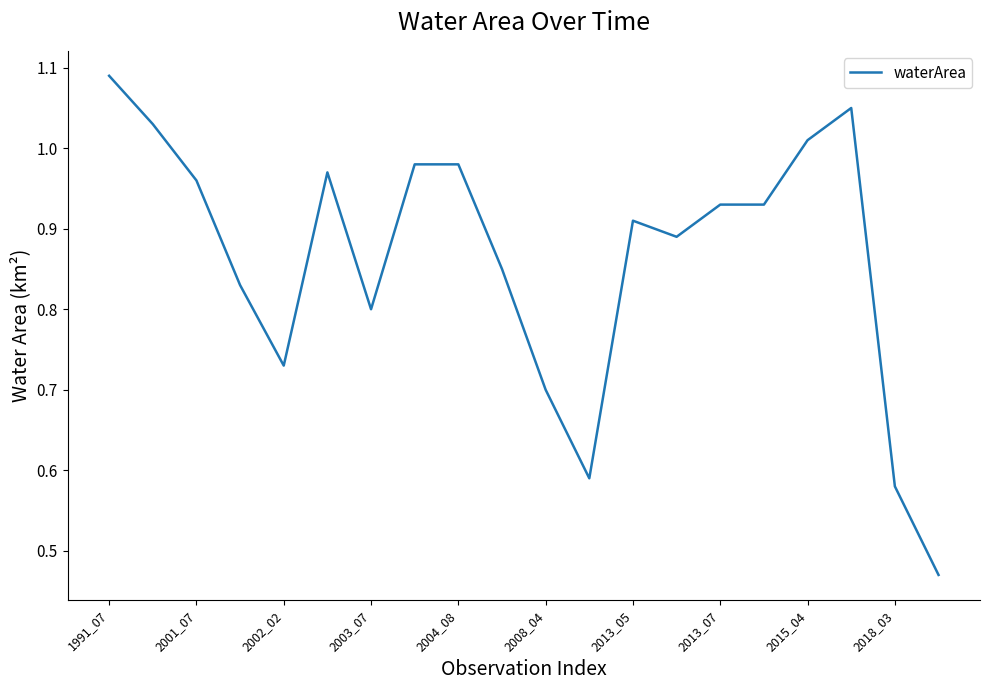

Reading right to left, list all the values displayed in this chart.

0.5	0.6	1.1	1.0	0.9	0.9	0.9	0.9	0.6	0.7	0.8	1.0	1.0	0.8	1.0	0.7	0.8	1.0	1.0	1.1